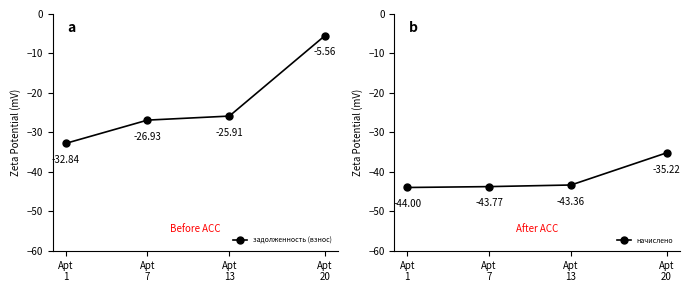

What is the value of the начислено point at the 1st from the left?

-44.0